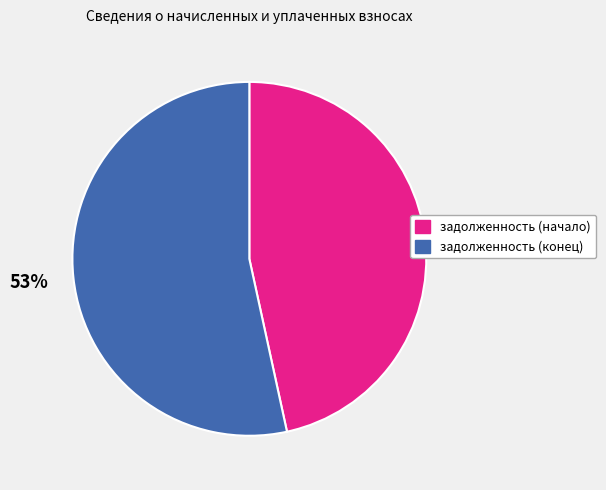

To the nearest percent, what percentage of the pie is задолженность (конец)?

53%